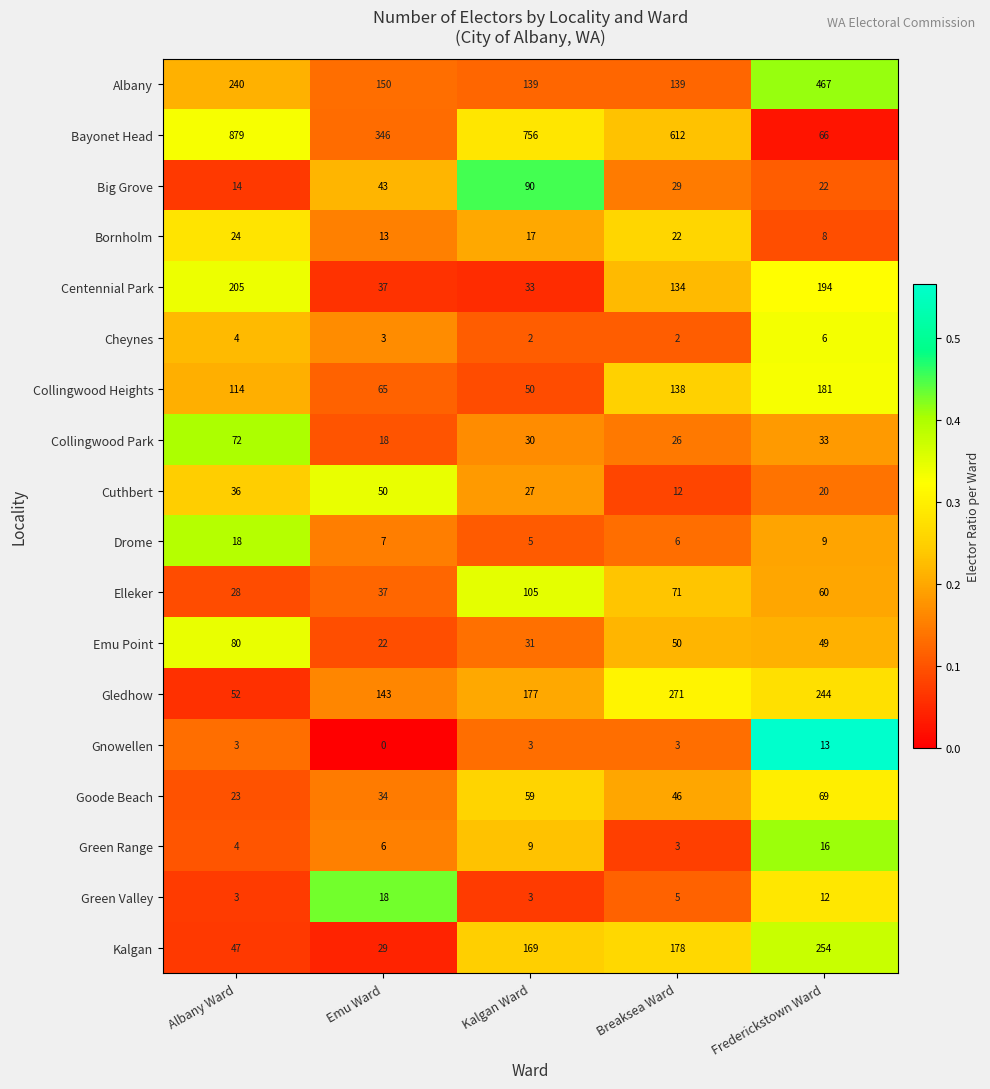

Which label corresponds to the smallest value in the chart?

Emu Ward